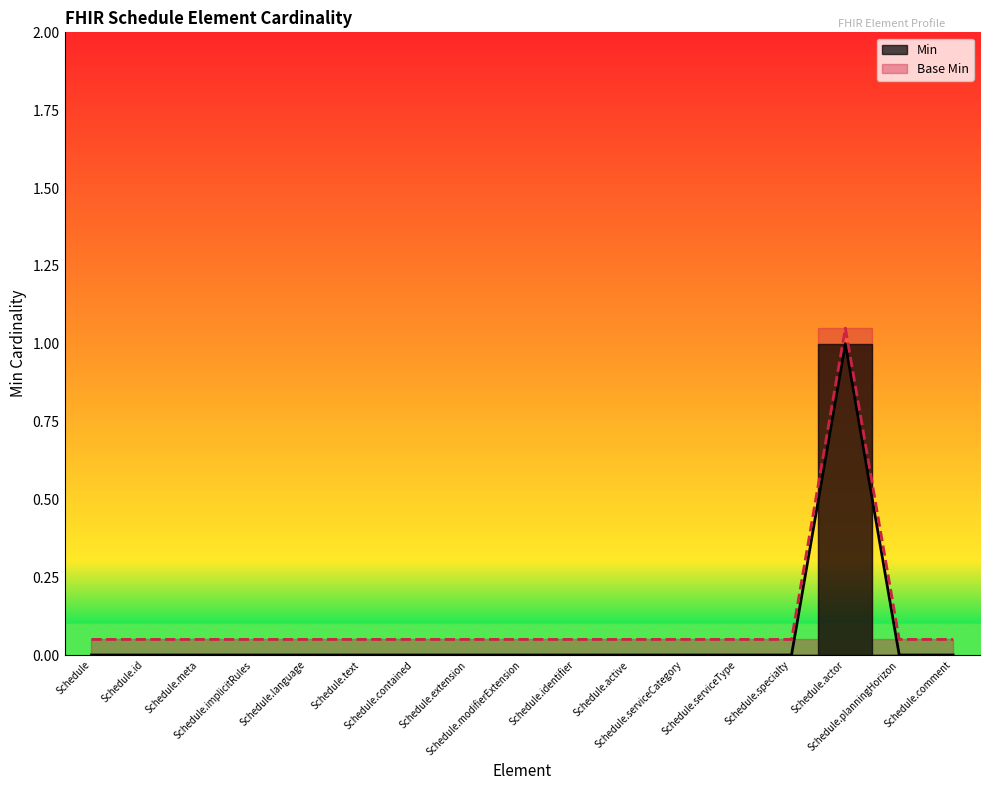

List the series in order of their overall mean, highest first.

Base Min, Min